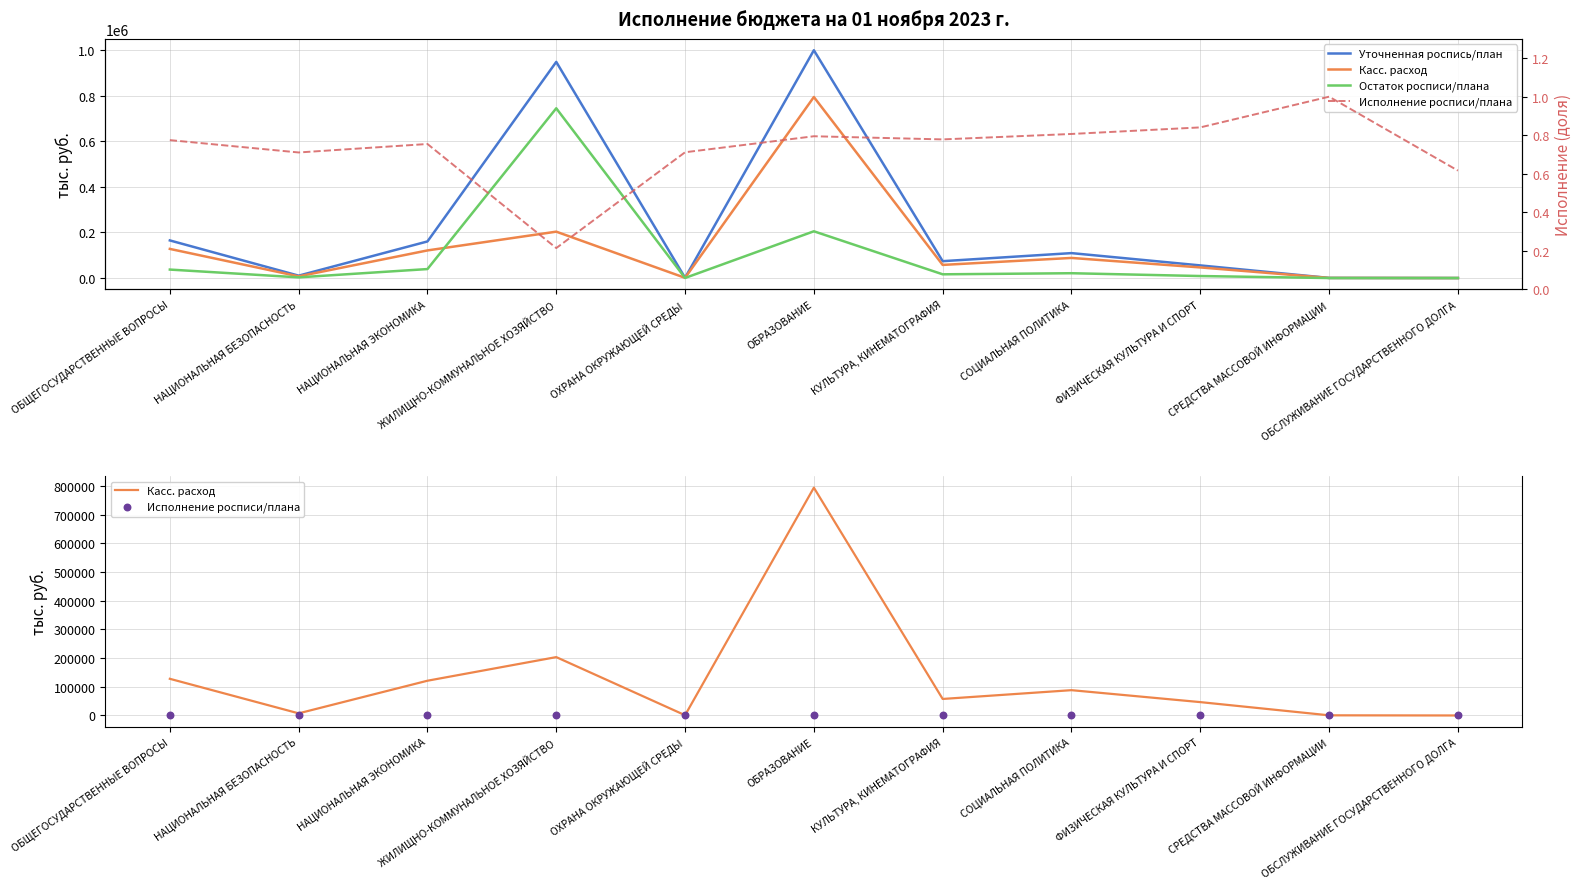

What are all the series names shown in the legend?

Уточненная роспись/план, Касс. расход, Остаток росписи/плана, Исполнение росписи/плана